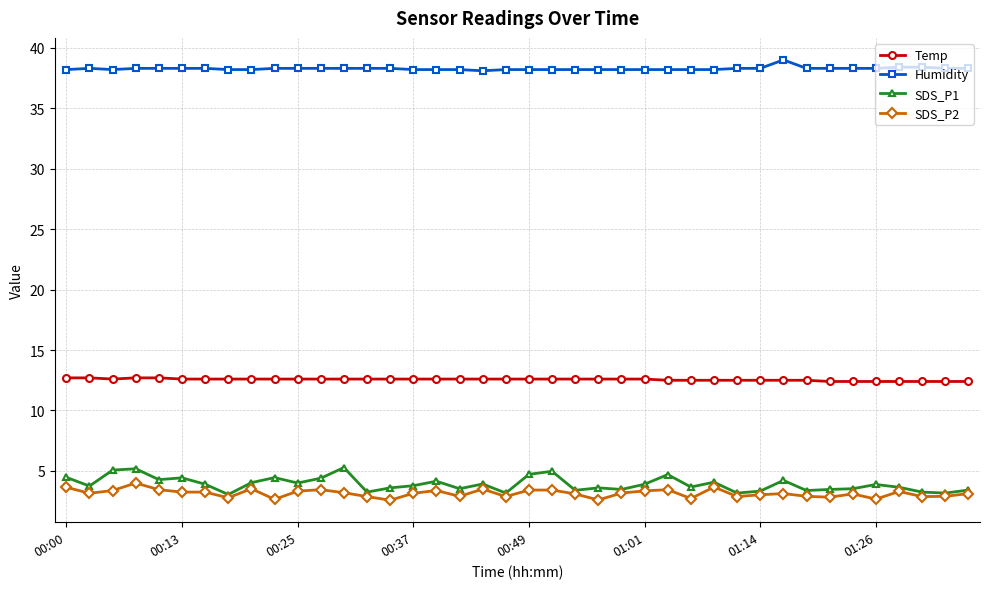

True or false: SDS_P1 and Temp cross at least once.

False